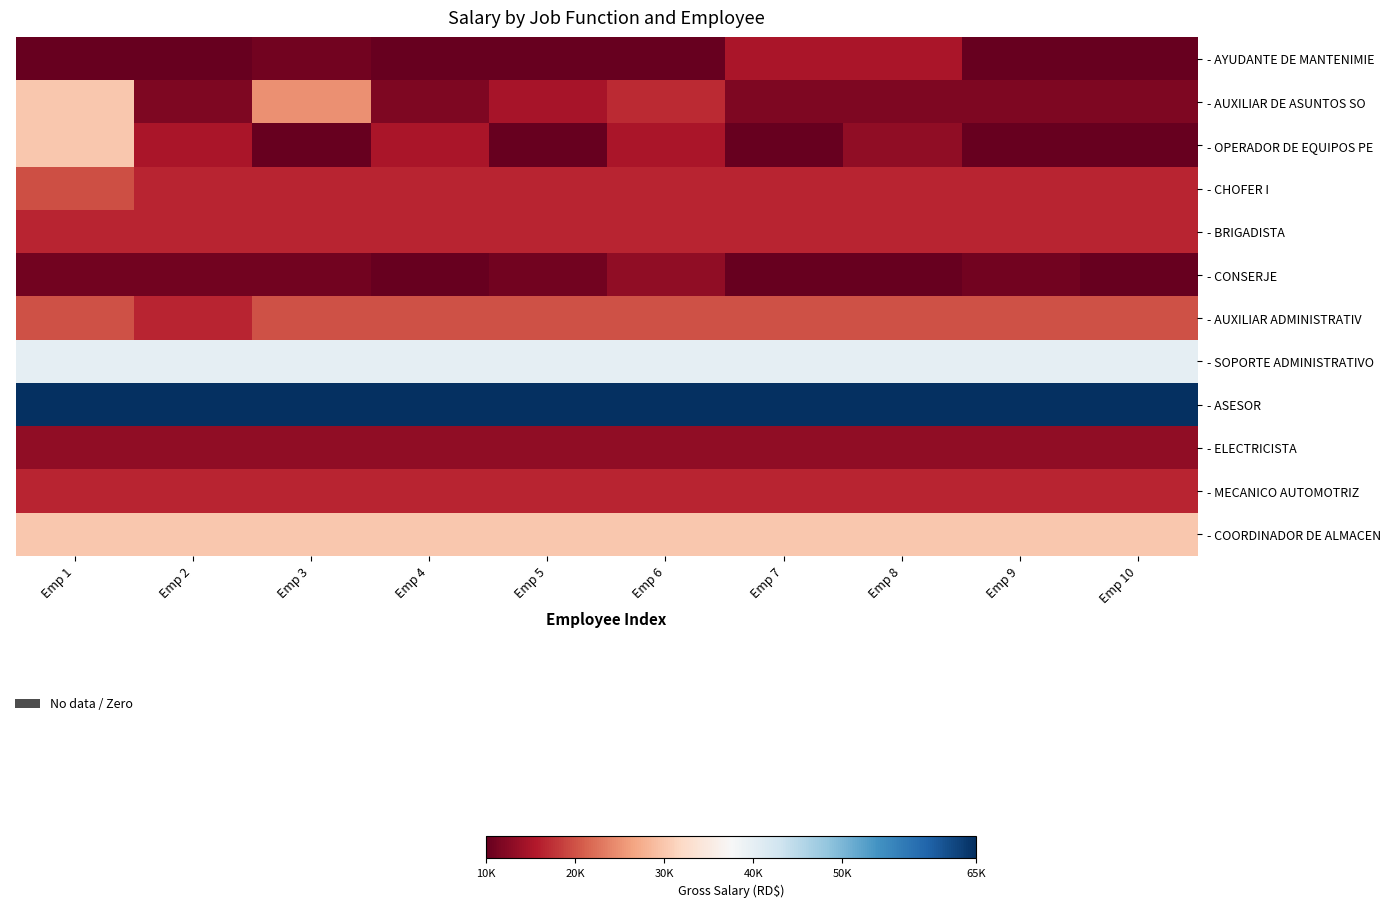

At Emp 8, list the series in order from smallest to largest.

- CONSERJE, - AUXILIAR DE ASUNTOS SO, - OPERADOR DE EQUIPOS PE, - ELECTRICISTA, - AYUDANTE DE MANTENIMIE, - CHOFER I, - BRIGADISTA, - MECANICO AUTOMOTRIZ, - AUXILIAR ADMINISTRATIV, - COORDINADOR DE ALMACEN, - SOPORTE ADMINISTRATIVO, - ASESOR